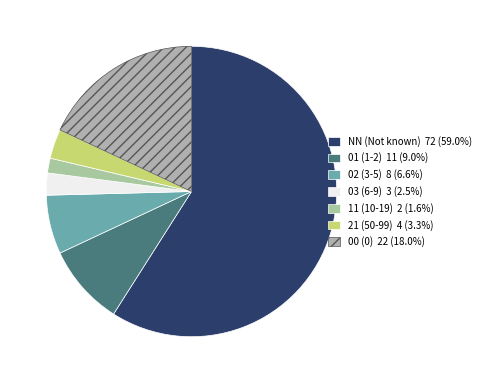

What is the ratio of the value at 00 to the value at 02?

2.8